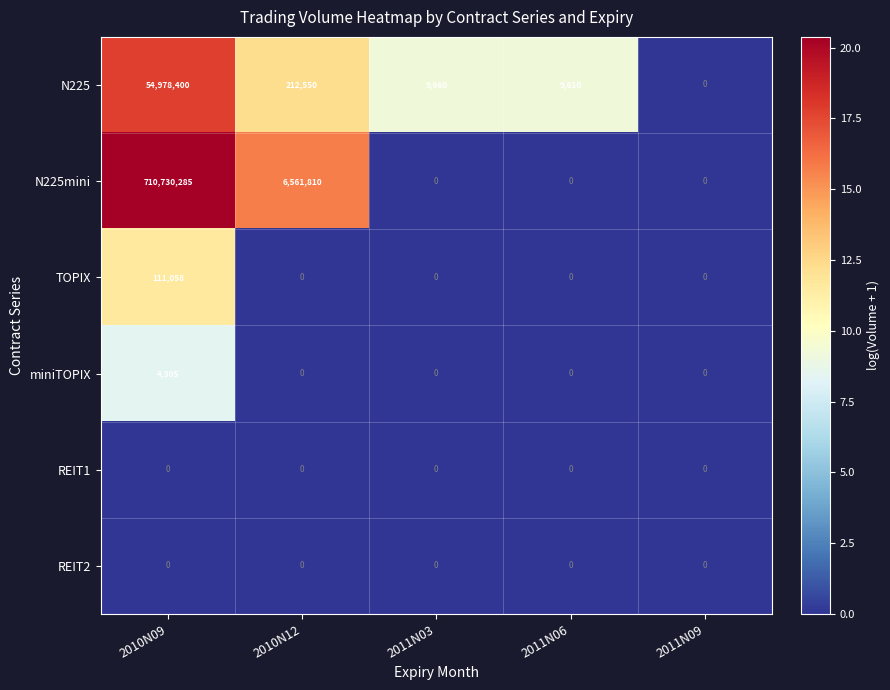

Reading left to right, transcribe all the data shown in this chart.

N225: 2010N09=54978400	2010N12=212550	2011N03=9660	2011N06=9610	2011N09=0
N225mini: 2010N09=710730285	2010N12=6561810	2011N03=0	2011N06=0	2011N09=0
TOPIX: 2010N09=111058	2010N12=0	2011N03=0	2011N06=0	2011N09=0
miniTOPIX: 2010N09=4305	2010N12=0	2011N03=0	2011N06=0	2011N09=0
REIT1: 2010N09=0	2010N12=0	2011N03=0	2011N06=0	2011N09=0
REIT2: 2010N09=0	2010N12=0	2011N03=0	2011N06=0	2011N09=0